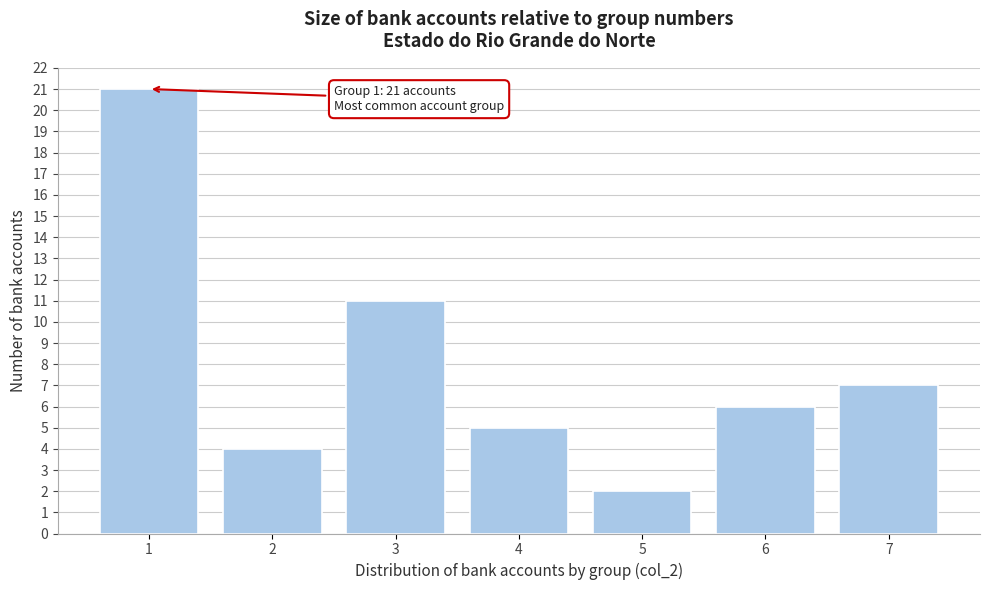

Reading left to right, transcribe all the data shown in this chart.

1=21	2=4	3=11	4=5	5=2	6=6	7=7